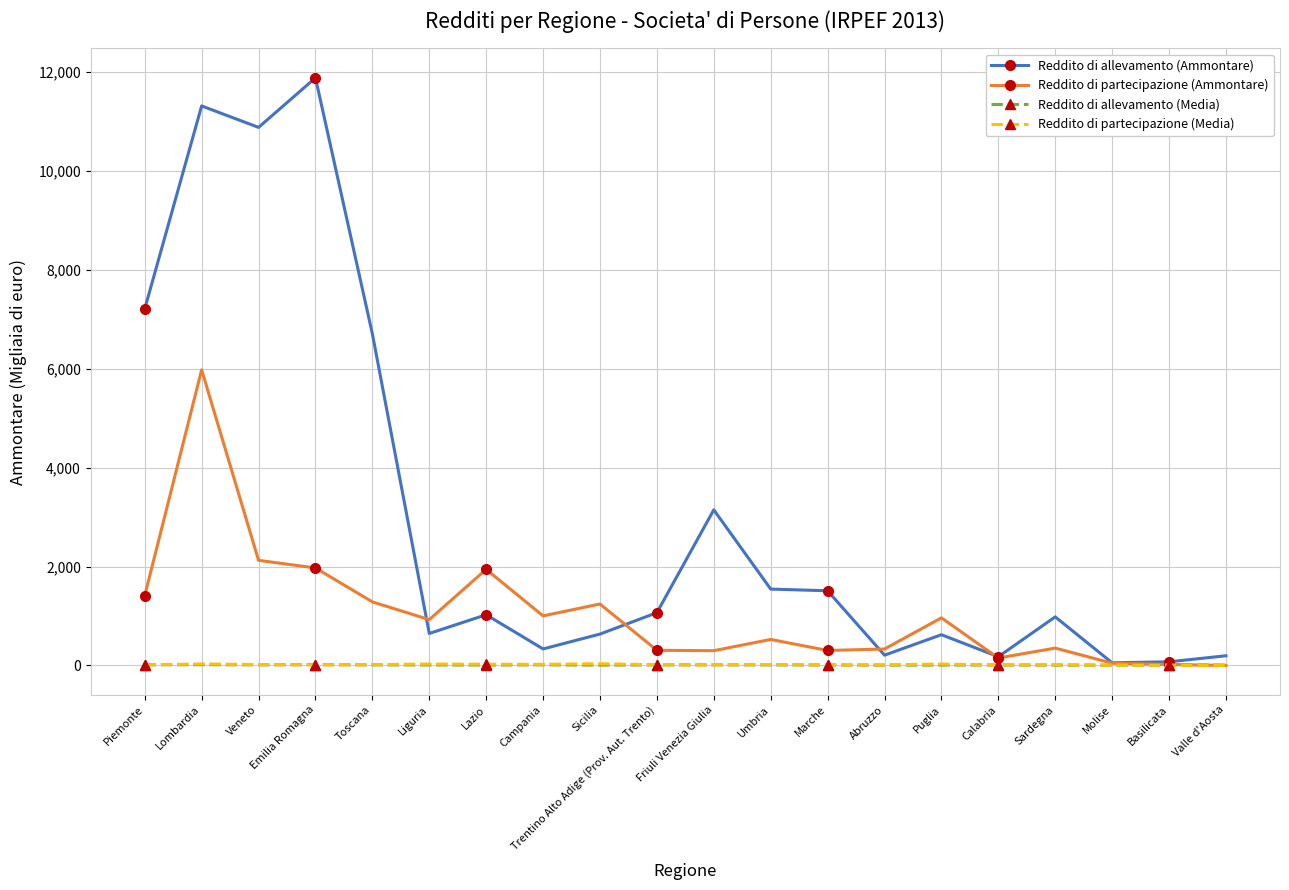

At which label is Reddito di partecipazione (Ammontare) closest to 2989?

Veneto